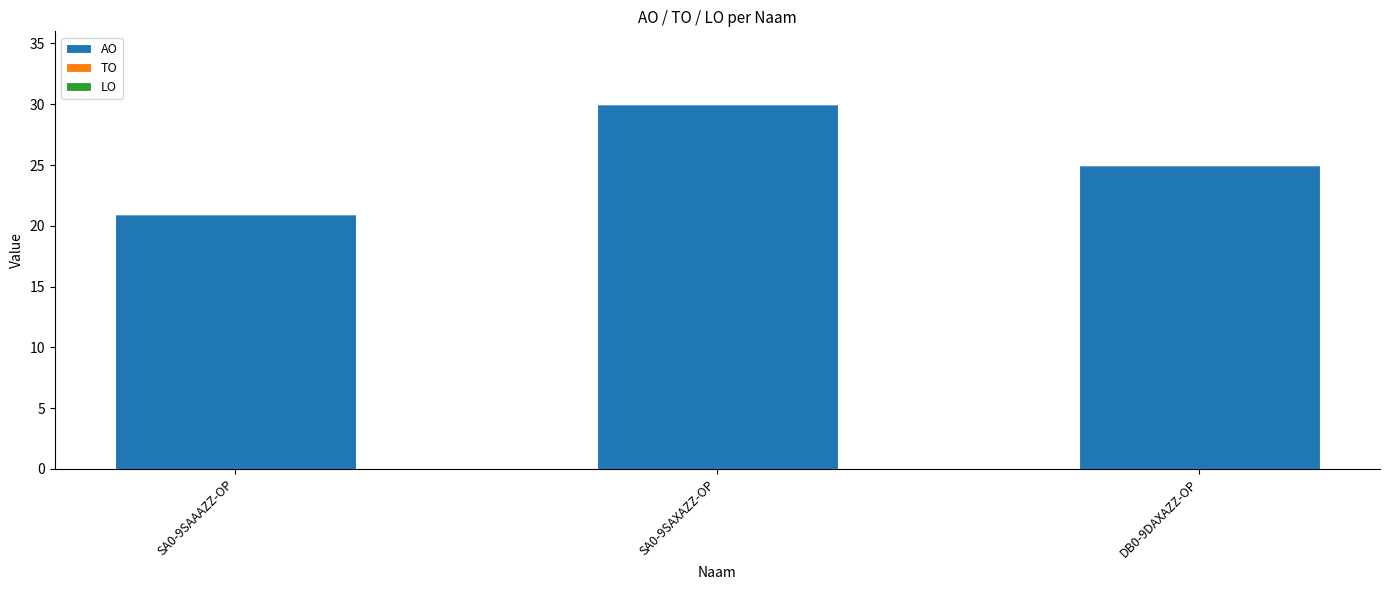

Are the bars horizontal?

No